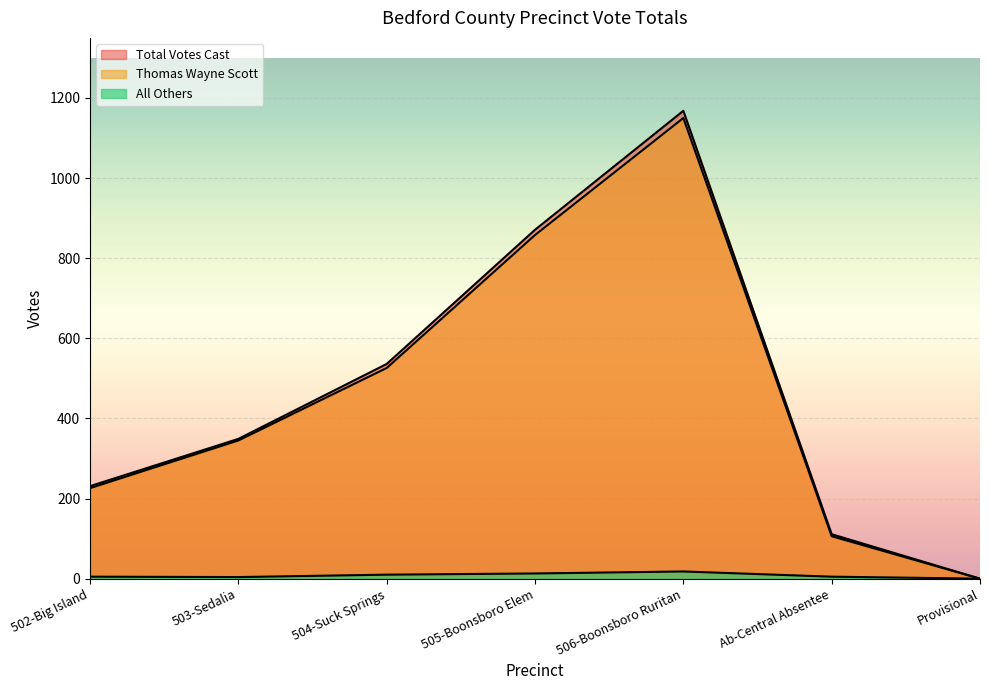

Reading left to right, list all the values displayed in this chart.

Total Votes Cast: 231	349	536	871	1168	111	0
Thomas Wayne Scott: 226	345	526	858	1150	106	0
All Others: 5	4	10	13	18	5	0